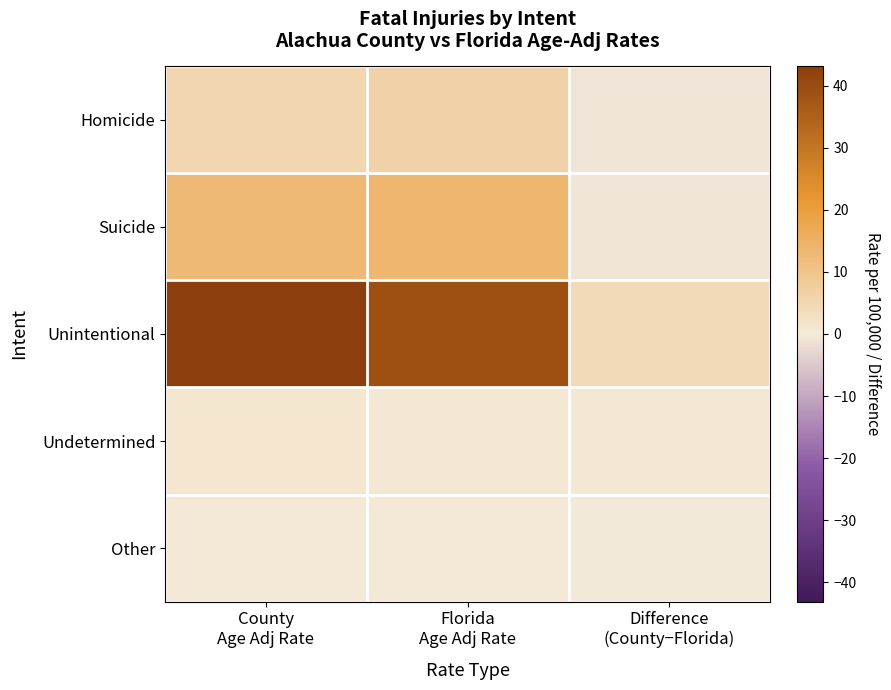

At Difference (County−Florida), list the series in order from largest to smallest.

Unintentional, Undetermined, Other, Suicide, Homicide